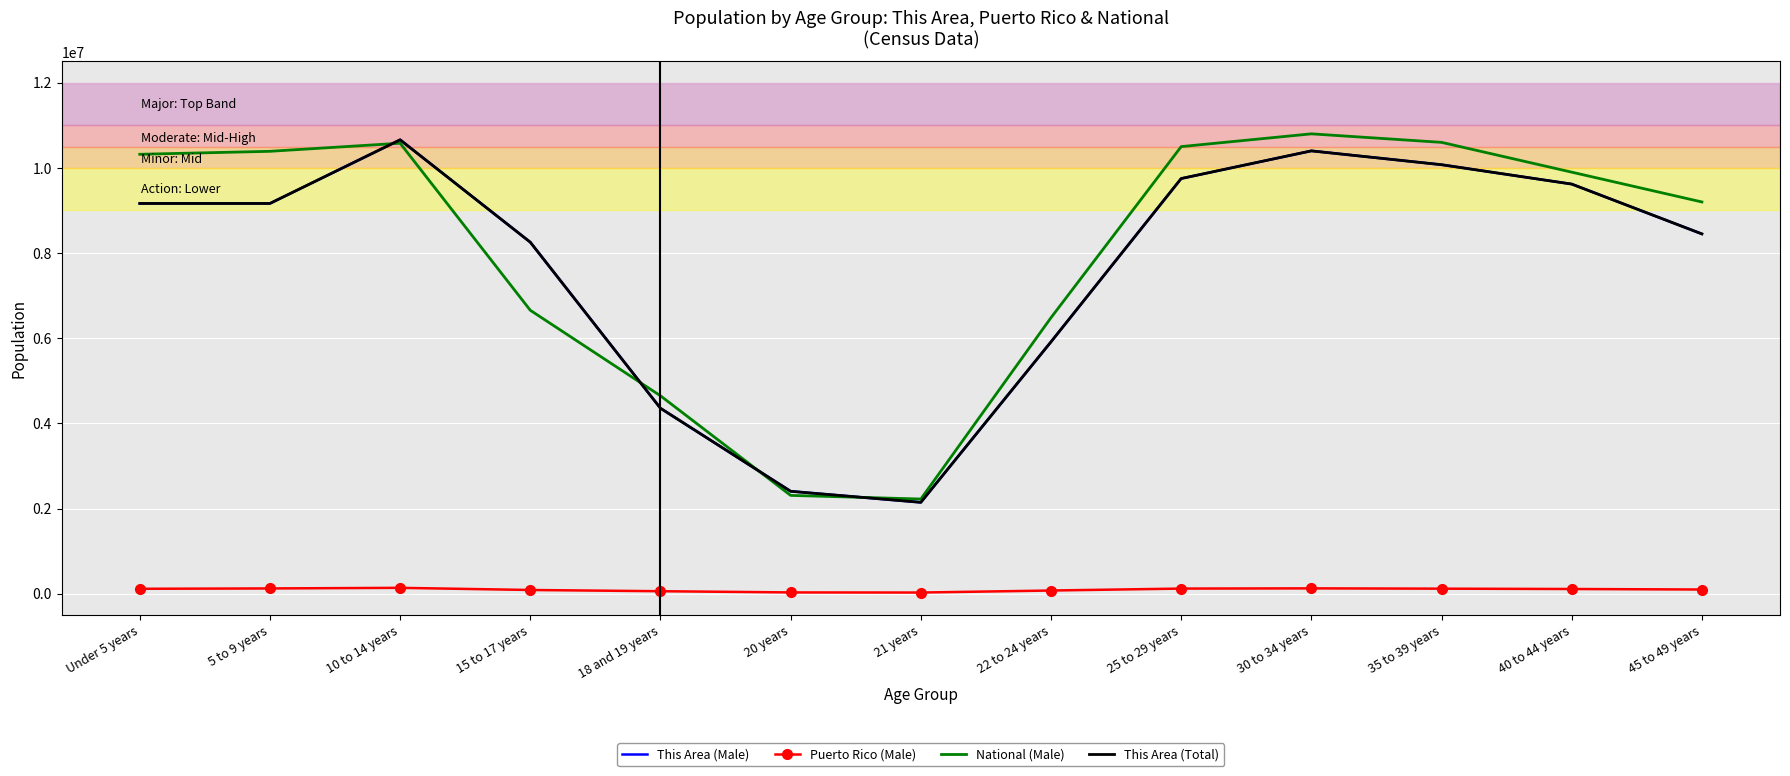

What is the minimum value shown in the chart?

26883